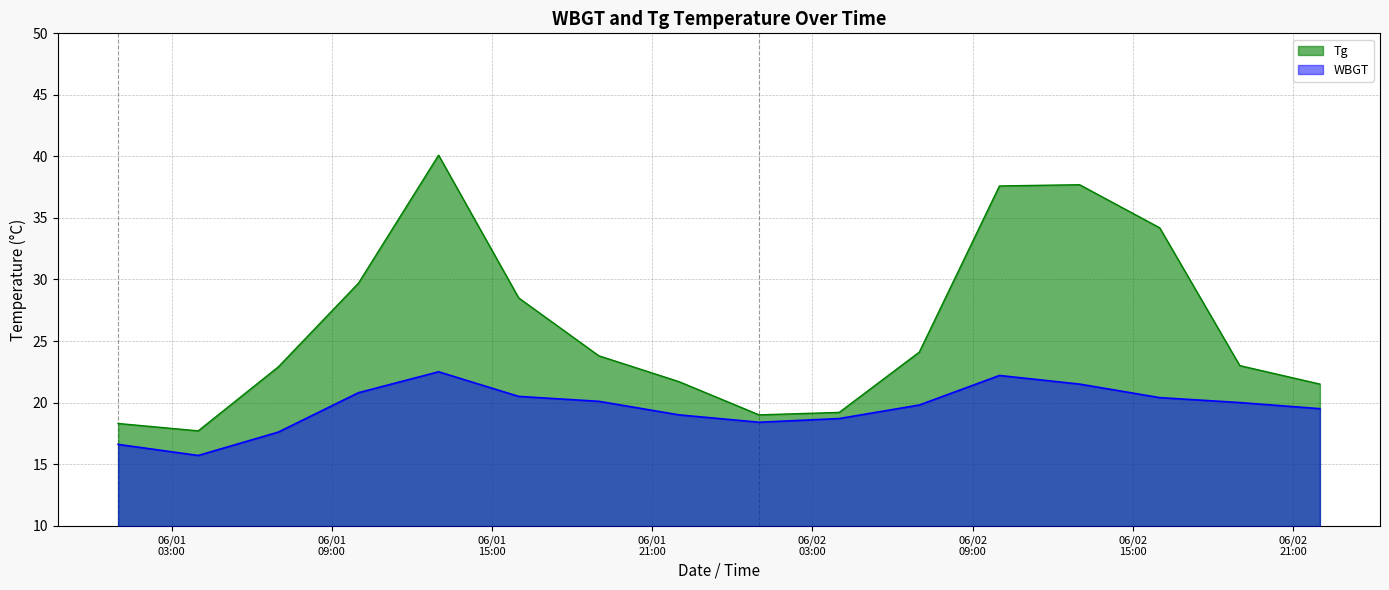

How many lines are shown in the chart?

2